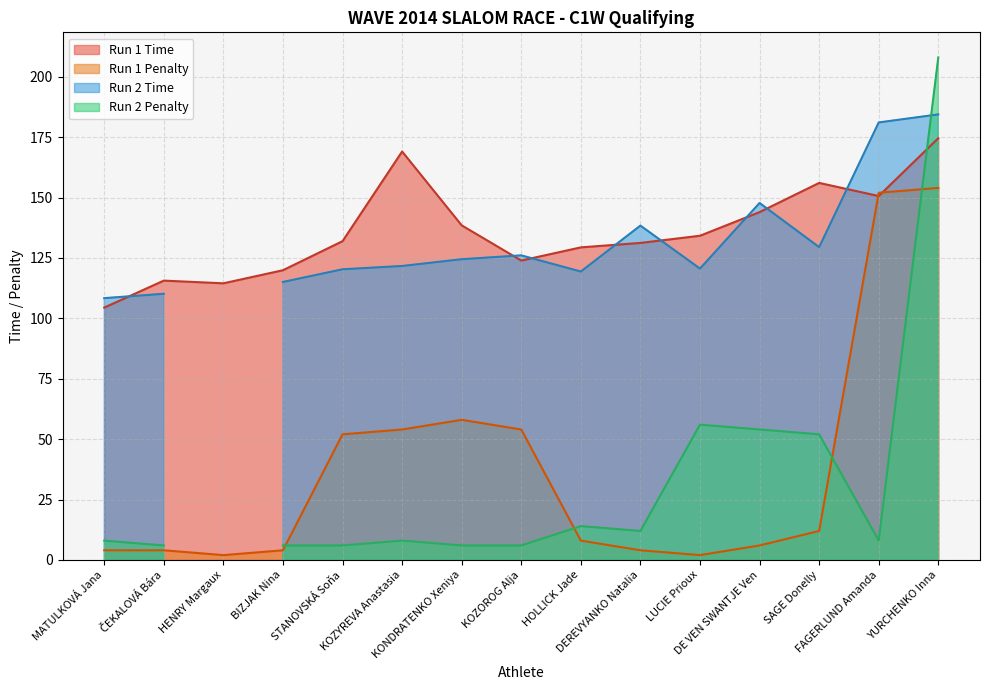

What is the sum of the Run 1 Penalty values at SAGE Donelly and KOZOROG Alja?

66.0